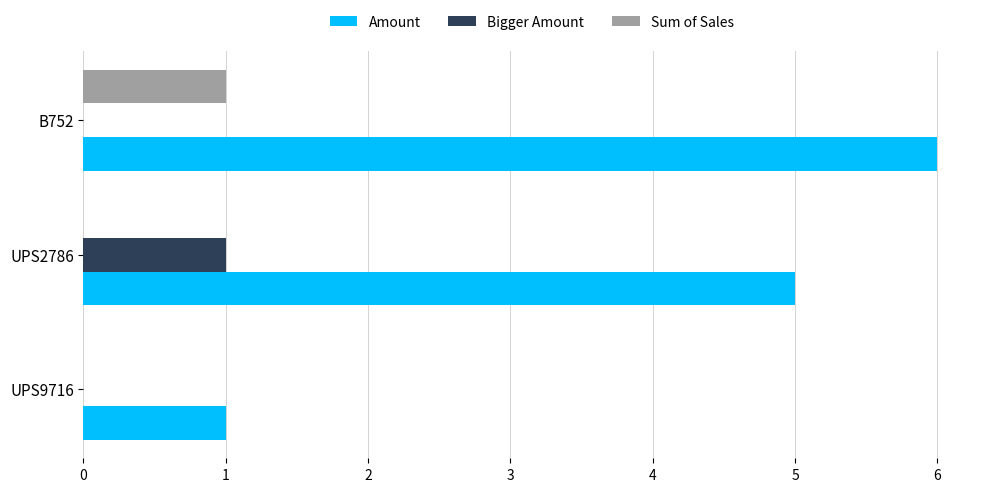

What is the approximate value of Amount at B752?

6